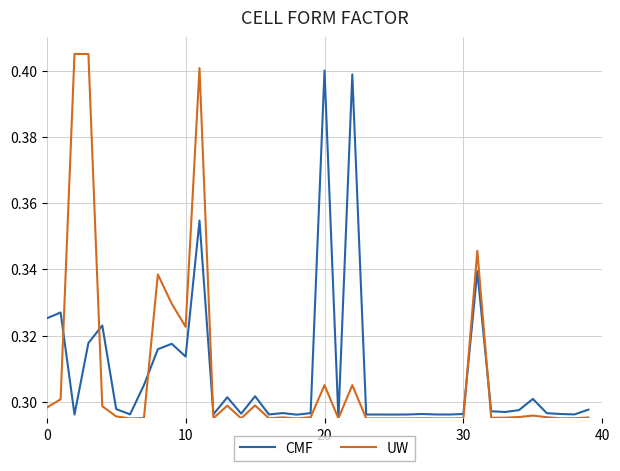

At how many categories does at least one series exceed 0?

40